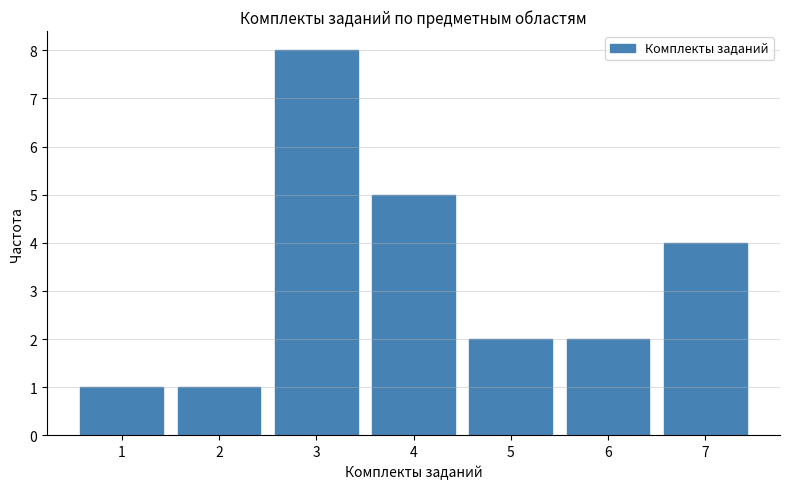

Reading left to right, list all the values displayed in this chart.

1	1	8	5	2	2	4